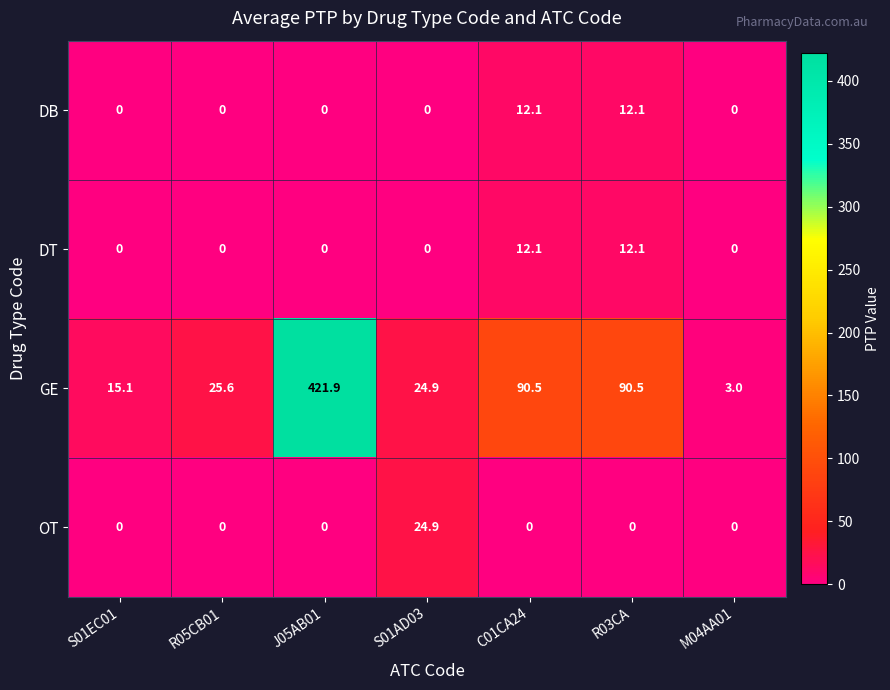

The GE series shows 37.2 at R03CA. True or false?

False